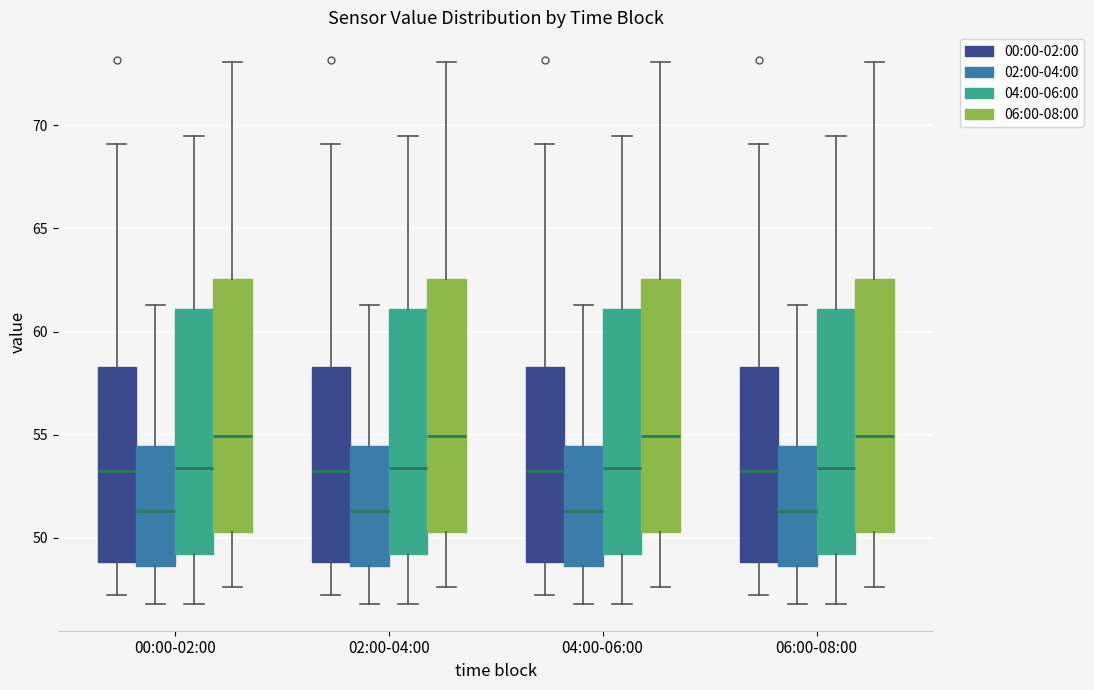

Reading left to right, read every box against the y-axis: the position of its median line, the range the box covers, and the ends of its whiskers. The values are not printed on the chart, so give them approximately, as read against the axis.

00:00-02:00 (00:00-02:00): median 53.5, box 49.0 to 58.5, whiskers 47.0 to 69.0
00:00-02:00 (02:00-04:00): median 51.5, box 48.5 to 54.5, whiskers 47.0 to 61.5
00:00-02:00 (04:00-06:00): median 53.5, box 49.0 to 61.0, whiskers 47.0 to 69.5
00:00-02:00 (06:00-08:00): median 55.0, box 50.5 to 62.5, whiskers 47.5 to 73.0
02:00-04:00 (00:00-02:00): median 53.5, box 49.0 to 58.5, whiskers 47.0 to 69.0
02:00-04:00 (02:00-04:00): median 51.5, box 48.5 to 54.5, whiskers 47.0 to 61.5
02:00-04:00 (04:00-06:00): median 53.5, box 49.0 to 61.0, whiskers 47.0 to 69.5
02:00-04:00 (06:00-08:00): median 55.0, box 50.5 to 62.5, whiskers 47.5 to 73.0
04:00-06:00 (00:00-02:00): median 53.5, box 49.0 to 58.5, whiskers 47.0 to 69.0
04:00-06:00 (02:00-04:00): median 51.5, box 48.5 to 54.5, whiskers 47.0 to 61.5
04:00-06:00 (04:00-06:00): median 53.5, box 49.0 to 61.0, whiskers 47.0 to 69.5
04:00-06:00 (06:00-08:00): median 55.0, box 50.5 to 62.5, whiskers 47.5 to 73.0
06:00-08:00 (00:00-02:00): median 53.5, box 49.0 to 58.5, whiskers 47.0 to 69.0
06:00-08:00 (02:00-04:00): median 51.5, box 48.5 to 54.5, whiskers 47.0 to 61.5
06:00-08:00 (04:00-06:00): median 53.5, box 49.0 to 61.0, whiskers 47.0 to 69.5
06:00-08:00 (06:00-08:00): median 55.0, box 50.5 to 62.5, whiskers 47.5 to 73.0